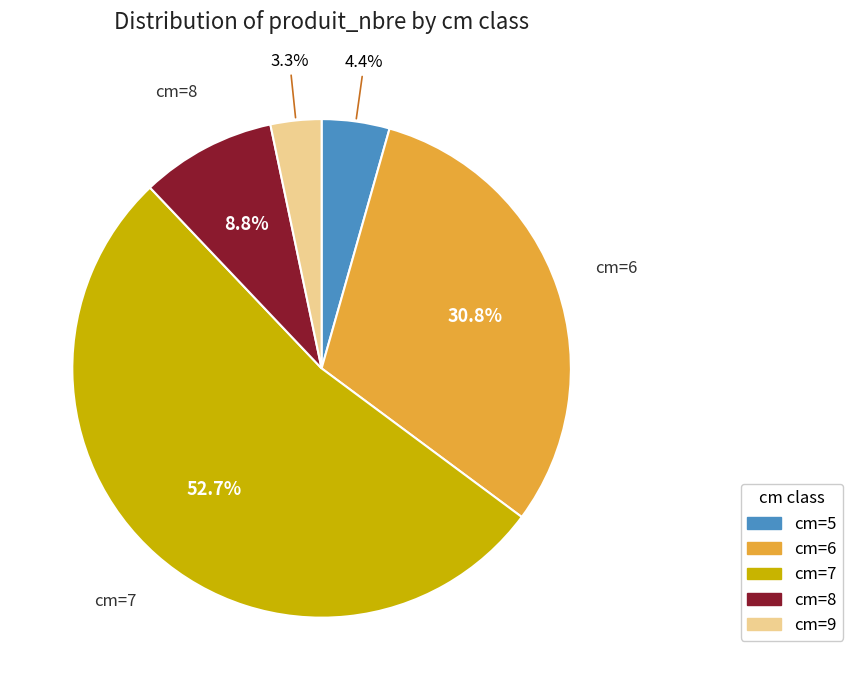

To the nearest percent, what is the difference between the largest and smallest slice percentages?

49%